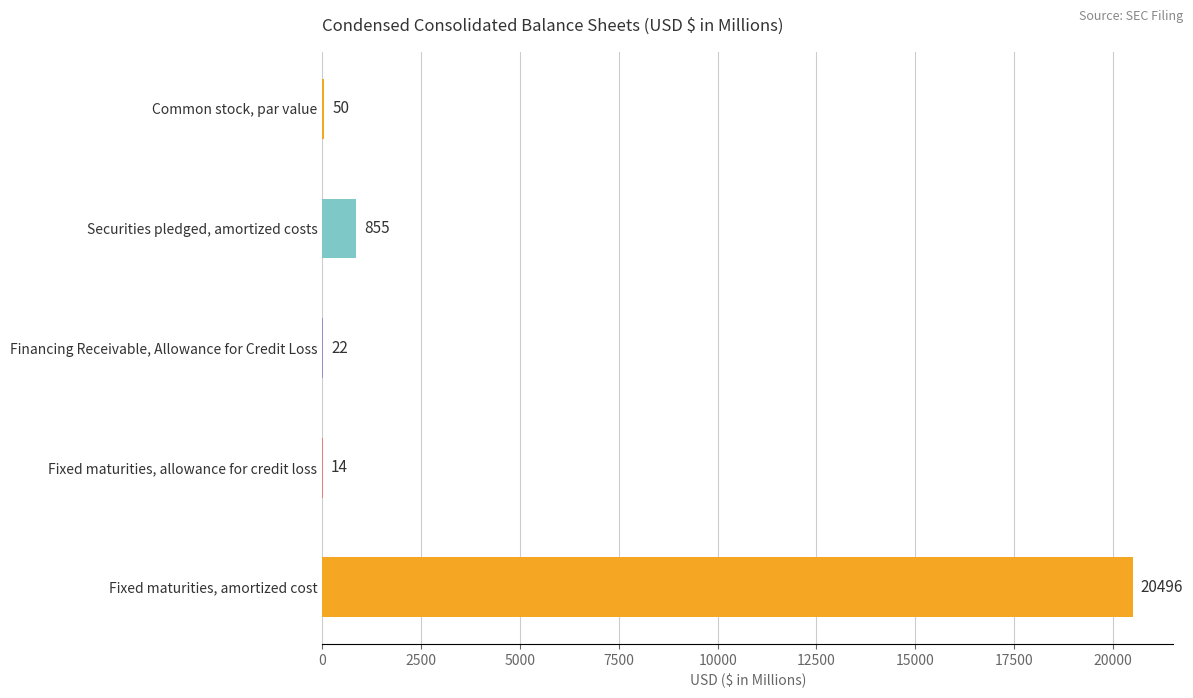

Reading bottom to top, extract all data points from this chart.

Fixed maturities, amortized cost=20496	Fixed maturities, allowance for credit loss=14	Financing Receivable, Allowance for Credit Loss=22	Securities pledged, amortized costs=855	Common stock, par value=50